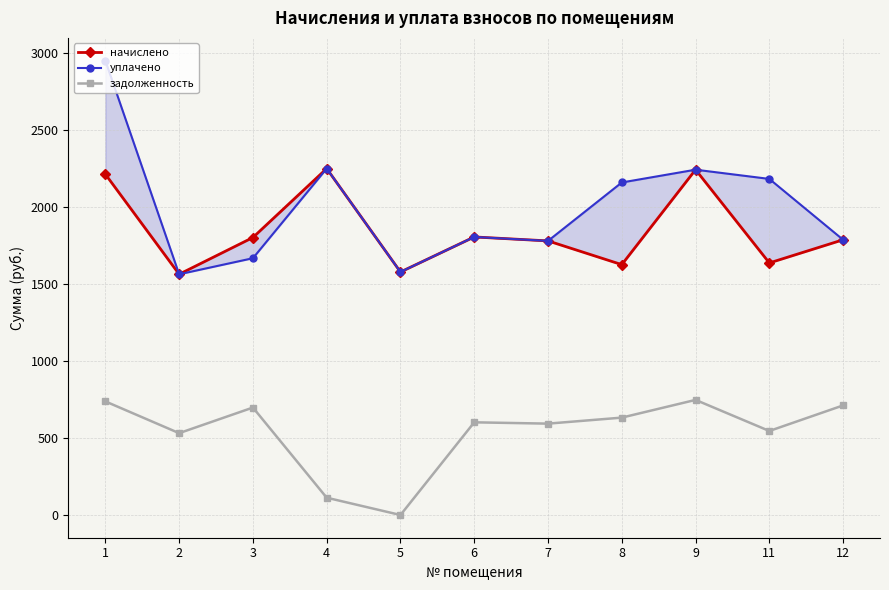

What is the difference between the maximum and second lowest values in the уплачено series?

1371.1